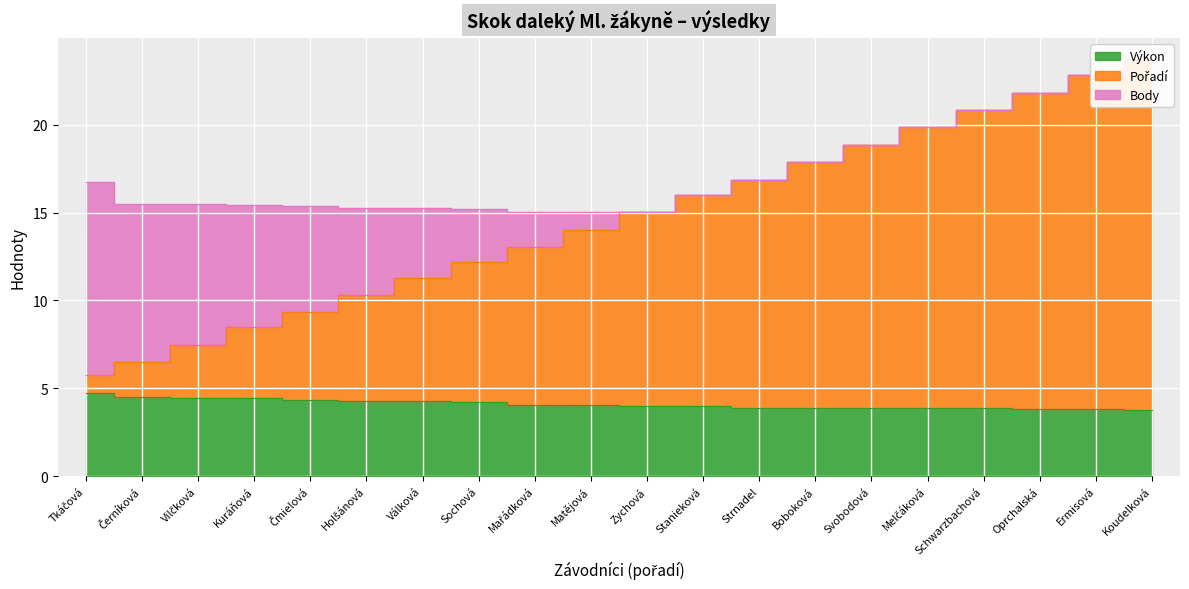

Rank the categories by Pořadí value from highest to lowest.

Koudelková, Ermisová, Oprchalská, Schwarzbachová, Melčáková, Svobodová, Boboková, Strnadel, Stanieková, Zychová, Matějová, Mařádková, Sochová, Válková, Holšánová, Čmielová, Kuráňová, Vilčková, Černíková, Tkáčová